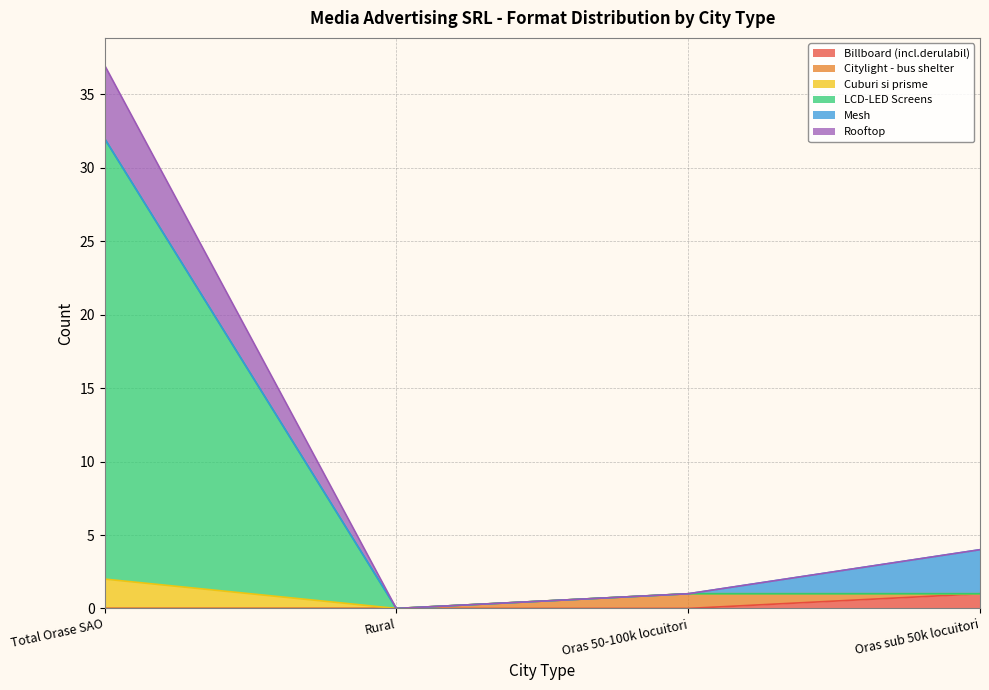

True or false: Rooftop has more than 2 points higher than both neighbors.

False